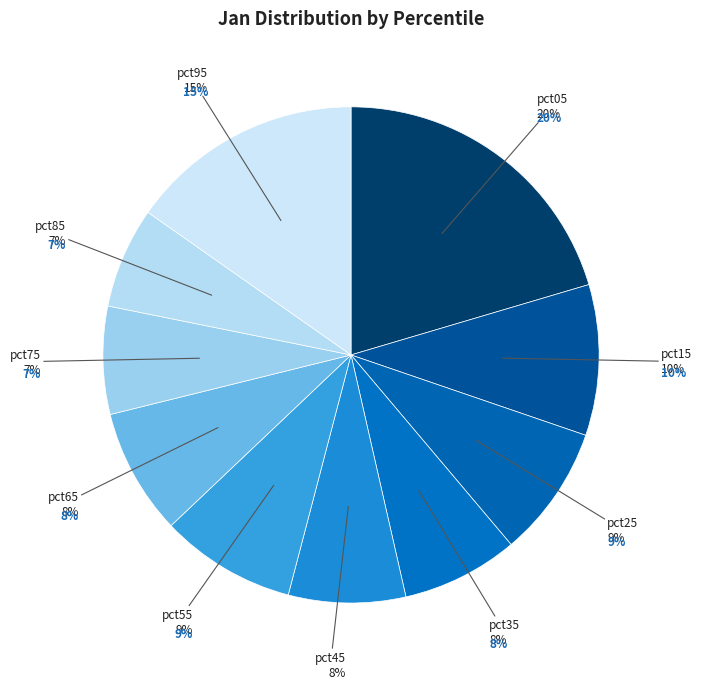

True or false: pct15 accounts for 10% of the total.

True